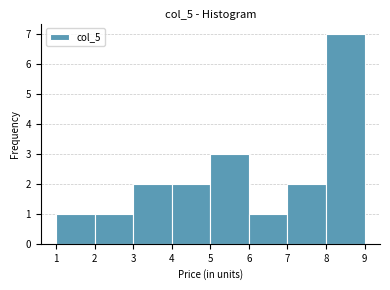

Which range on the x-axis has the tallest bar?

8 to 9